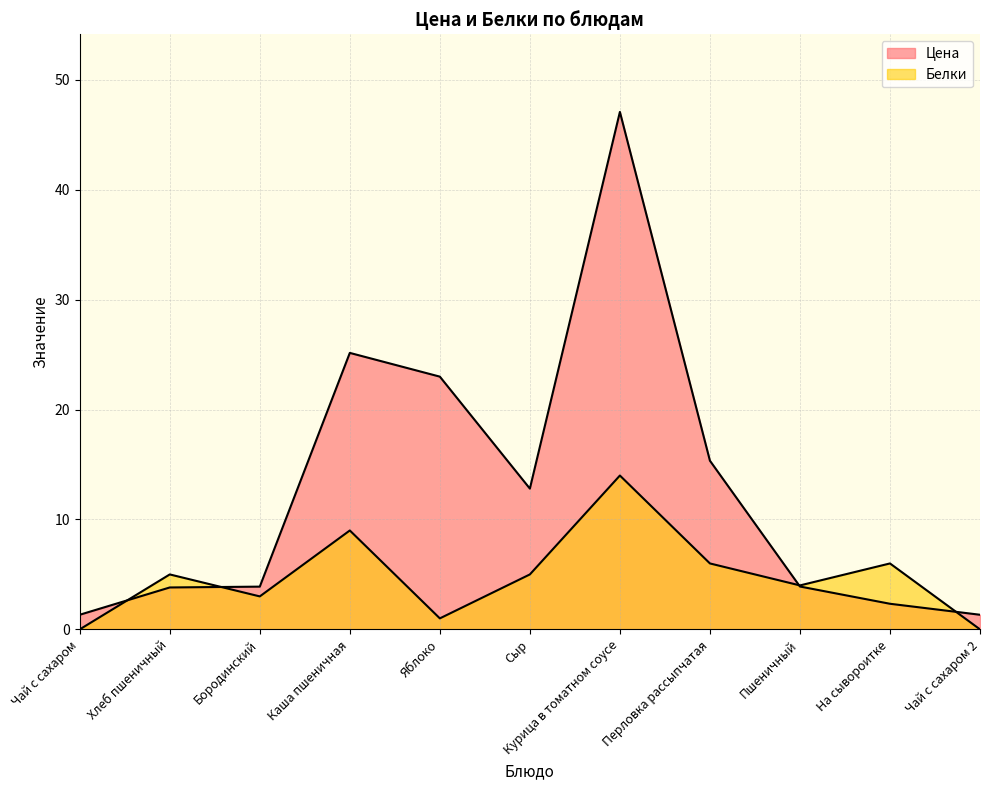

True or false: Цена has more than 1 interior local peaks.

True